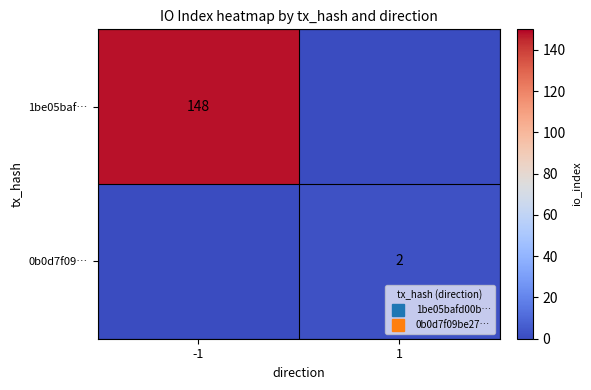

What is the sum of all 1be05baf… values?

148